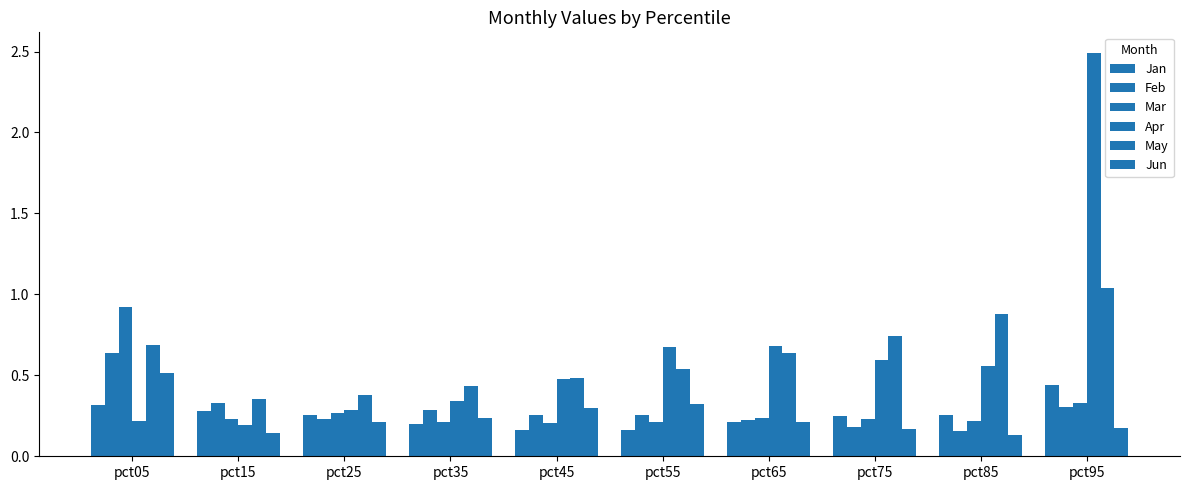

Are the bars grouped side by side (vs. stacked)?

Yes